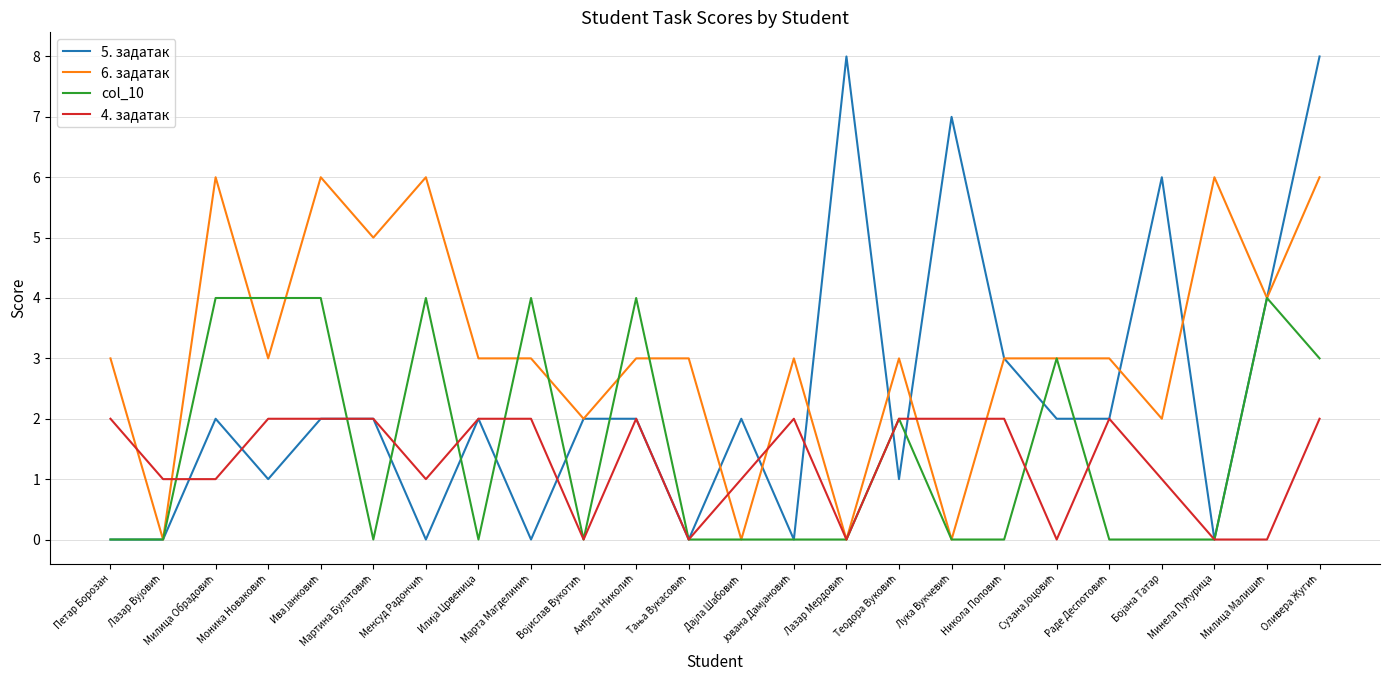

What is the maximum value shown in the chart?

8